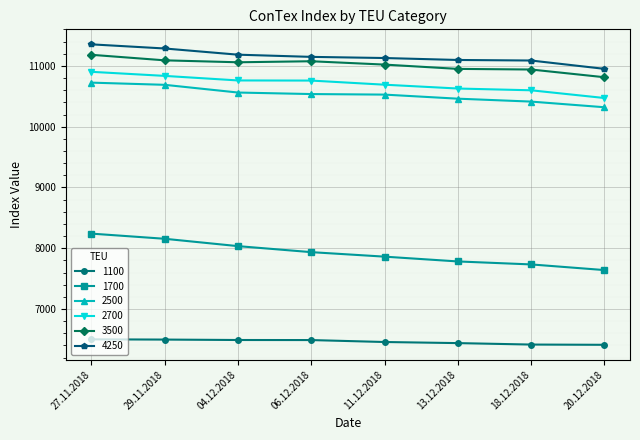

Which series has the largest range (max minus min)?

1700